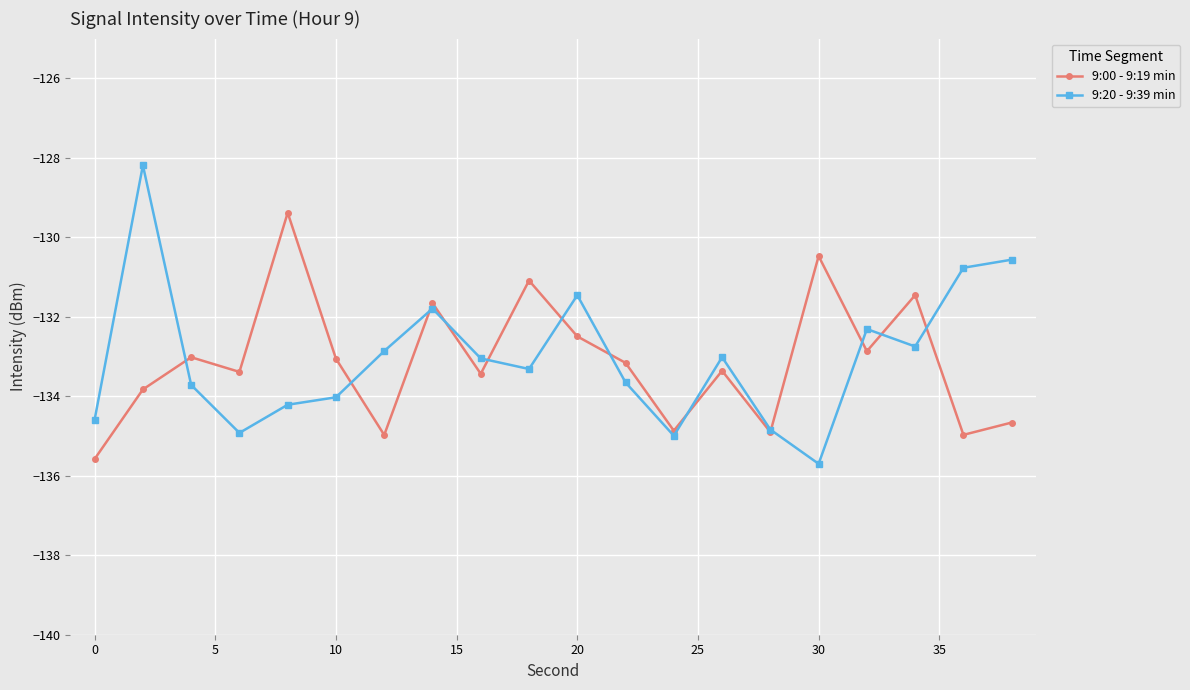

Rank the series by their maximum value, from lowest to highest.

9:00 - 9:19 min, 9:20 - 9:39 min